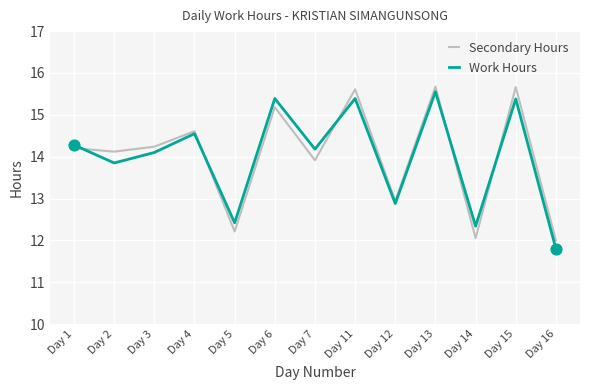

What is the total value across all series at Day 1?

28.5